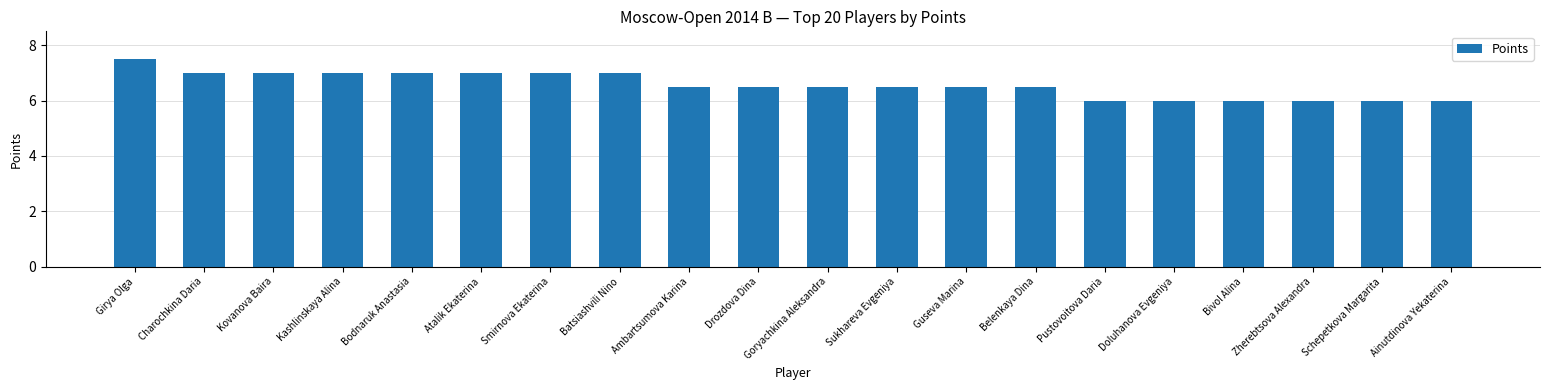

At which category does the chart reach its peak across all series?

Girya Olga